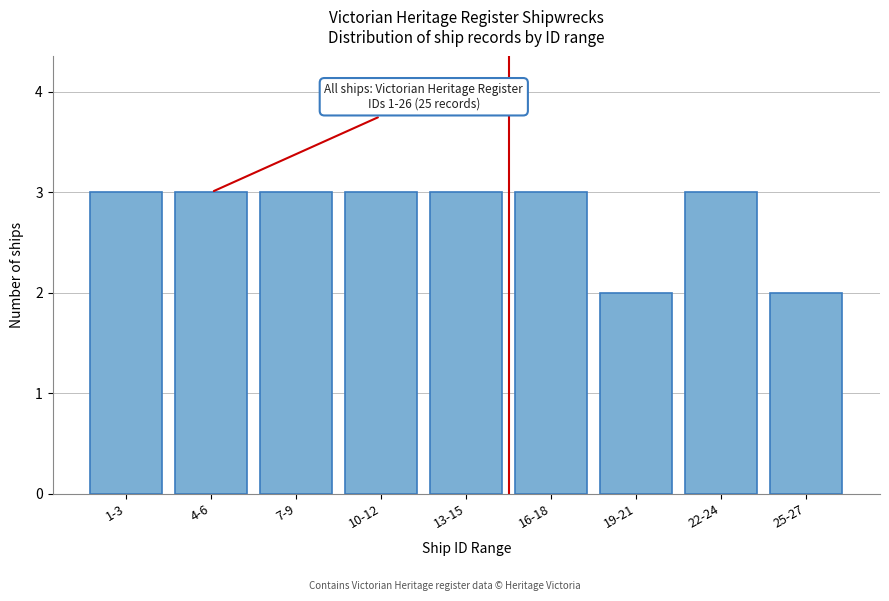

Reading left to right, transcribe all the data shown in this chart.

3	3	3	3	3	3	2	3	2